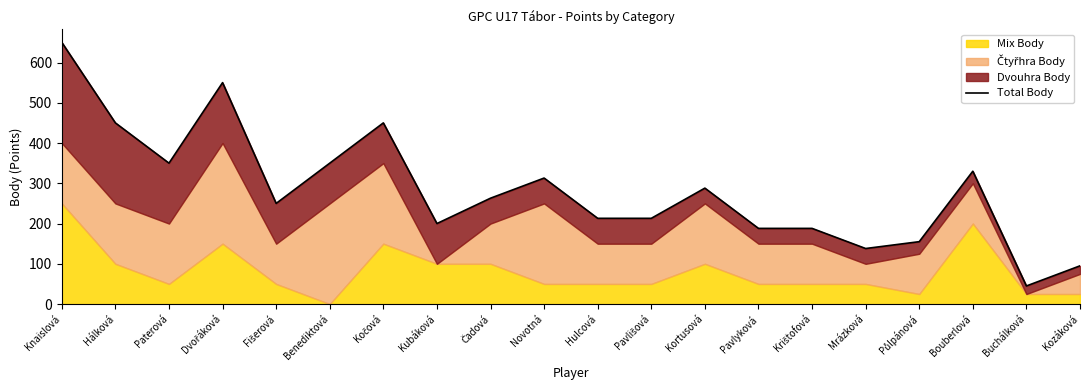

List the labels in order of value, largest first.

Knaislová, Dvořáková, Hálková, Kočová, Paterová, Benediktová, Bouberlová, Novotná, Kortusová, Čadová, Fišerová, Hulcová, Pavlišová, Kubáková, Pavlyková, Krištofová, Půlpánová, Mrázková, Kozáková, Buchálková